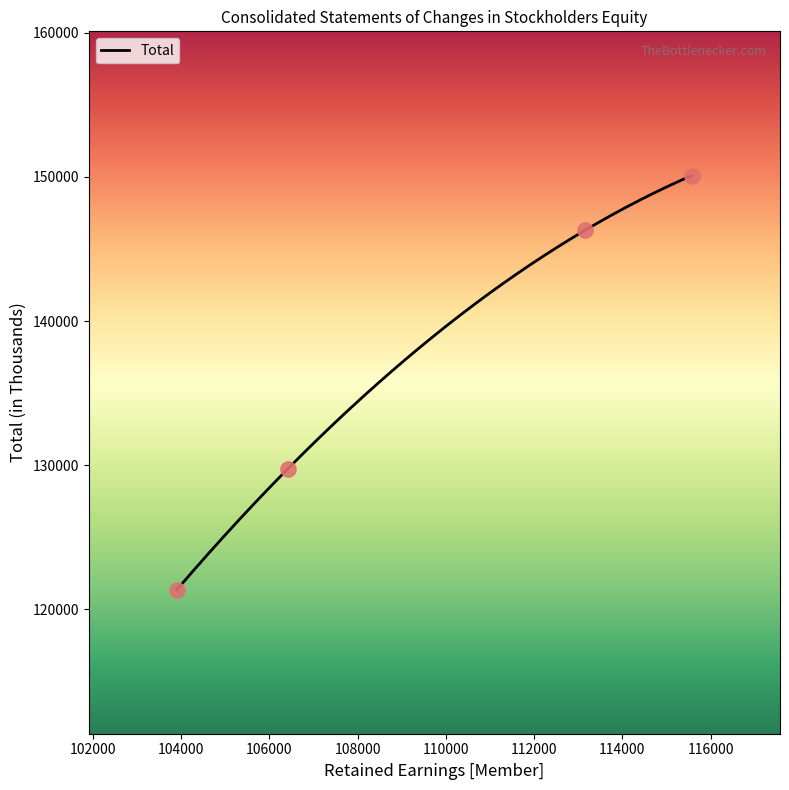

What is the minimum value for Total?

121379.0